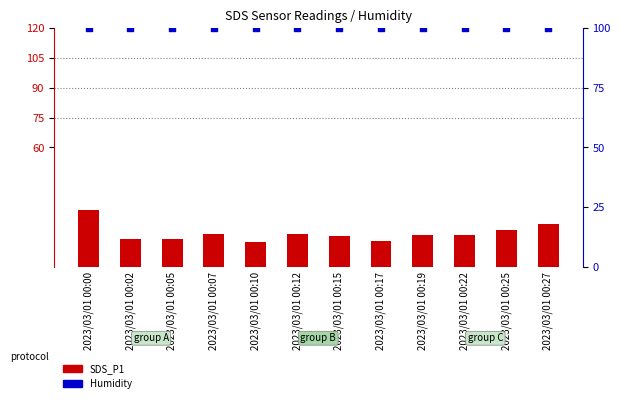

Which series reaches the minimum Y coordinate?

SDS_P1